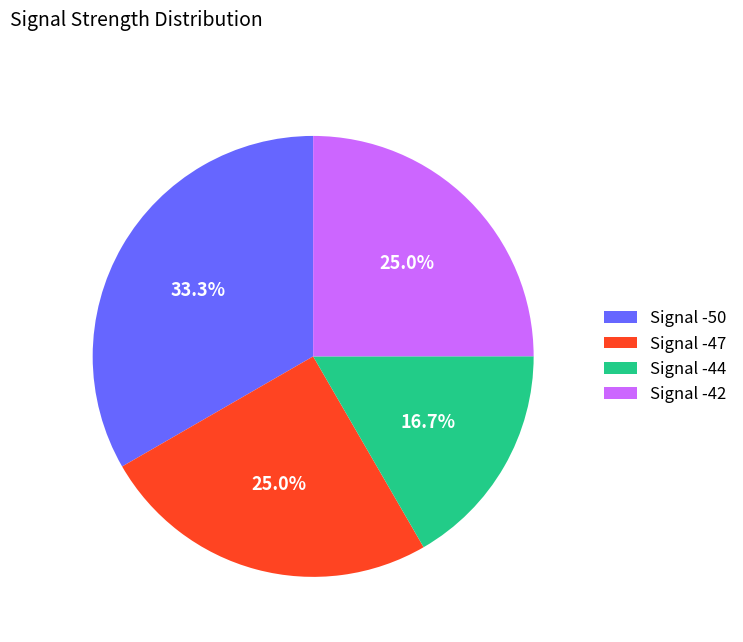

How many slices are in this pie chart?

4